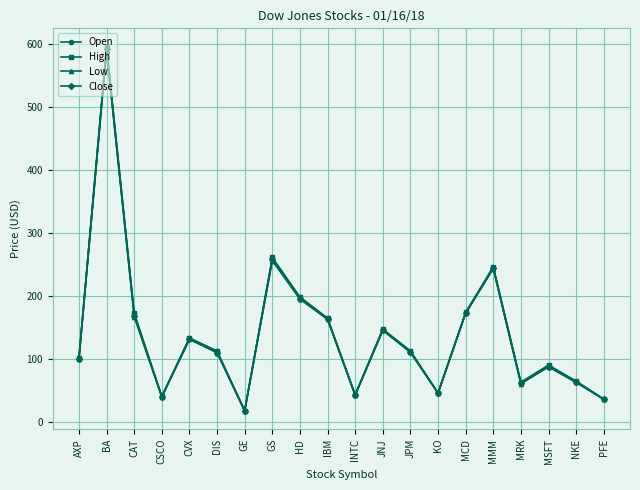

True or false: High and Close cross at least once.

False